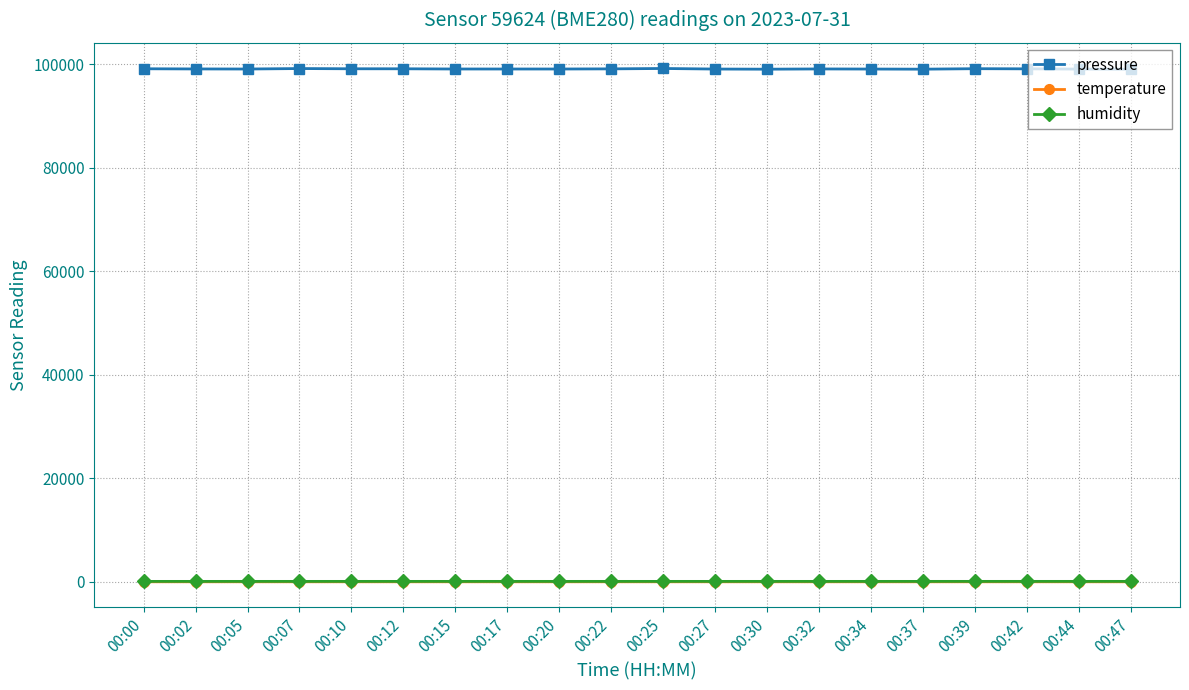

What is the sum of the humidity values at 00:00 and 00:39?

179.7